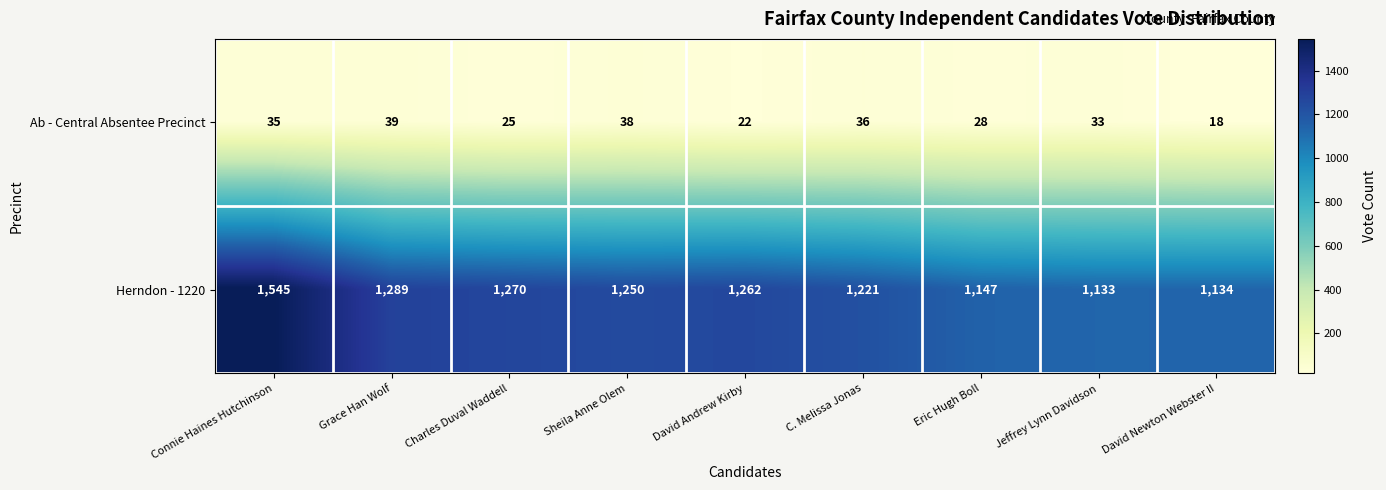

The Herndon - 1220 series shows 1250 at Sheila Anne Olem. True or false?

True